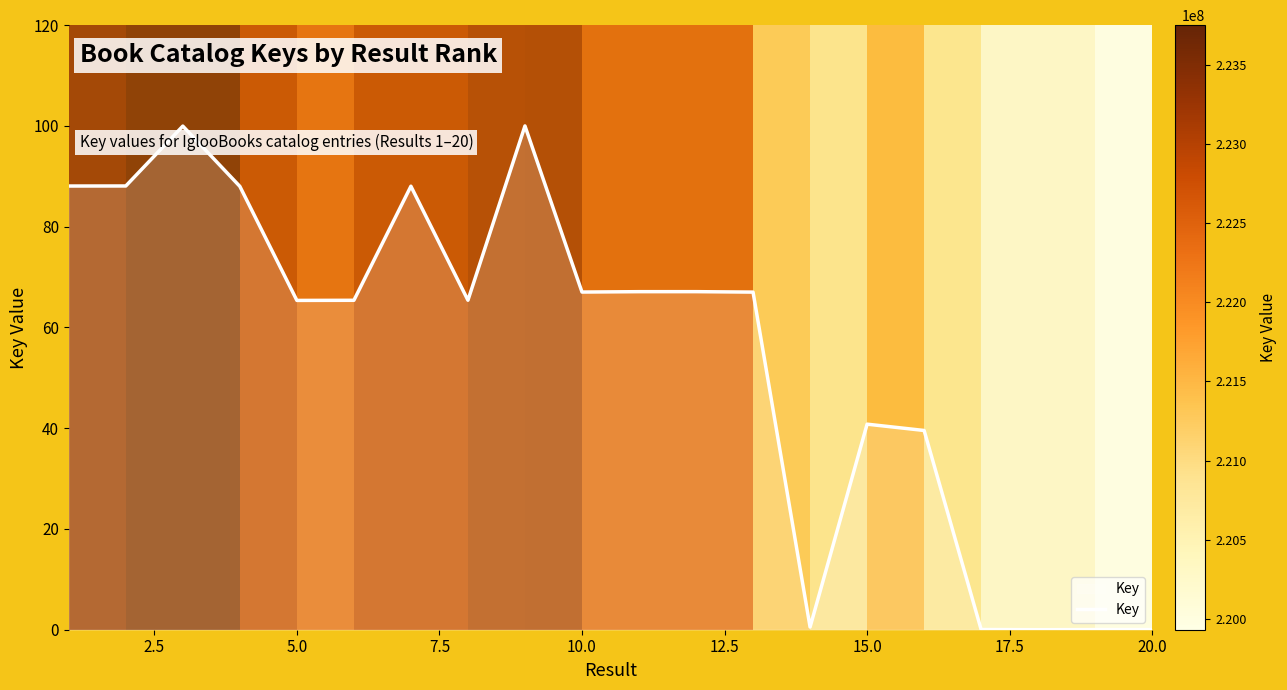

What is the maximum value shown in the chart?

100.0